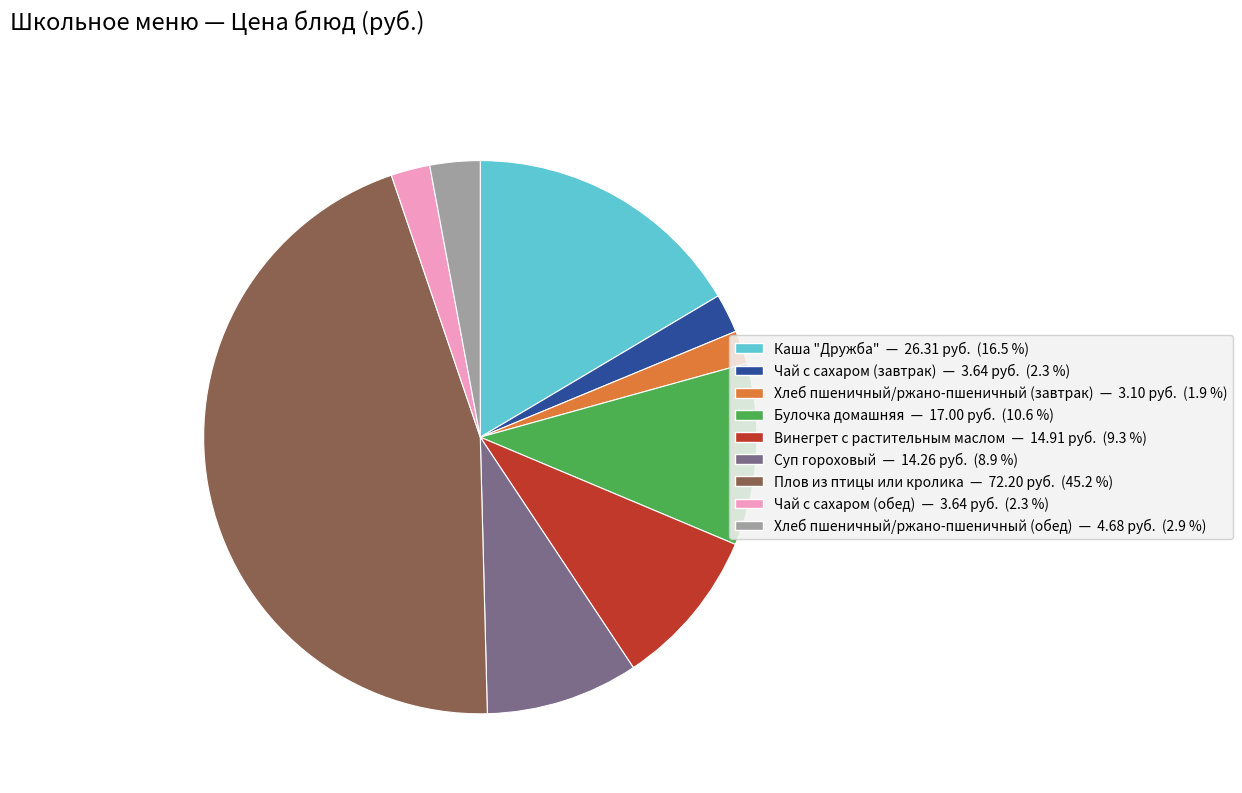

Does any single category account for the majority?

No